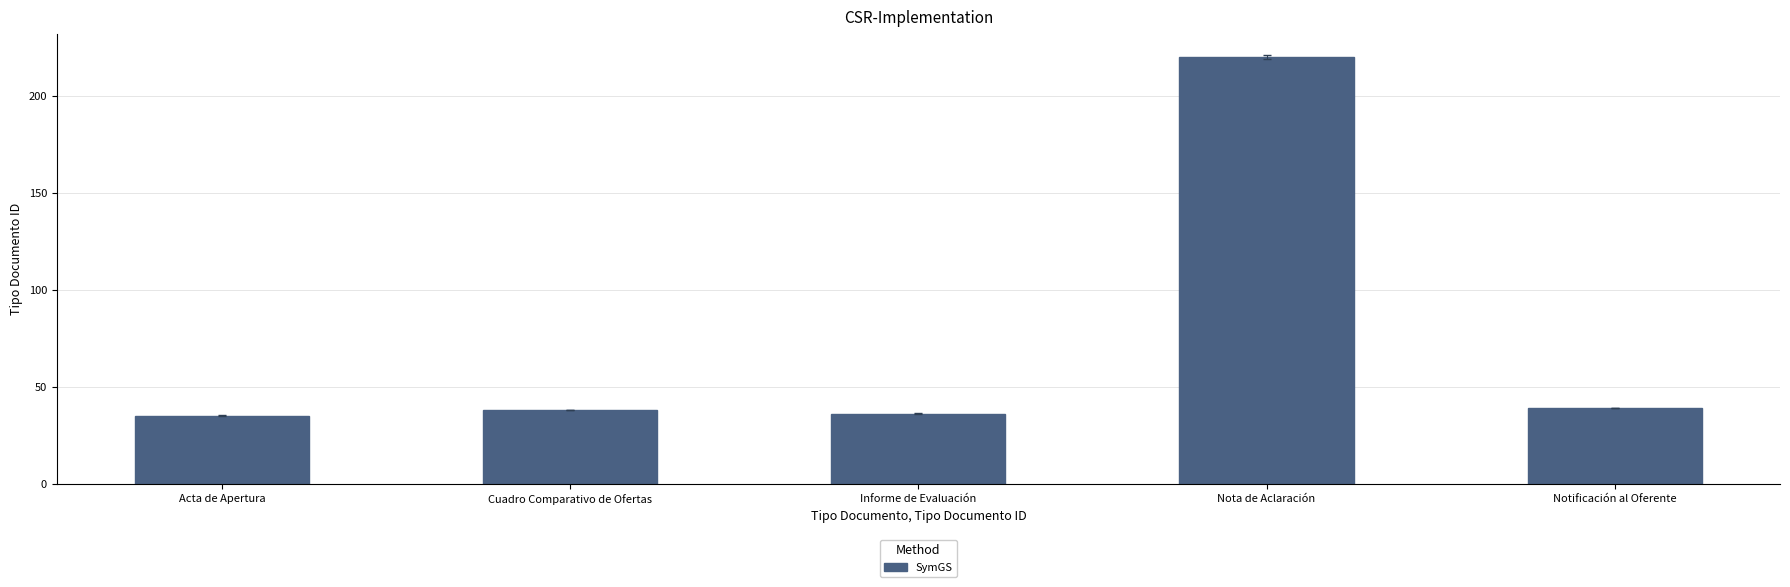

How many values are below 38?

2